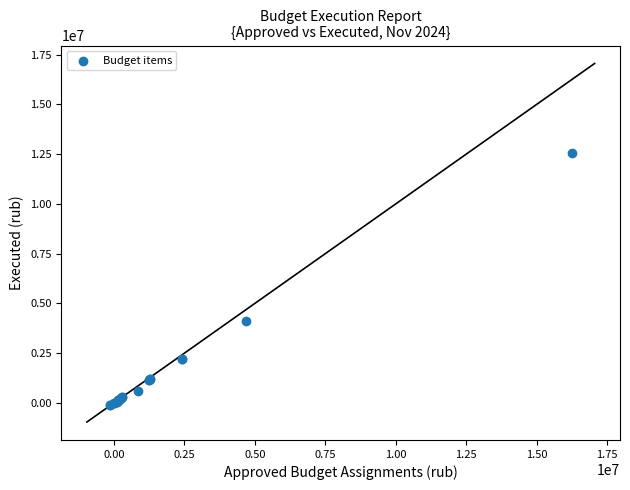

What Y value in the scatter plot is closest to 6215097?

4099388.8